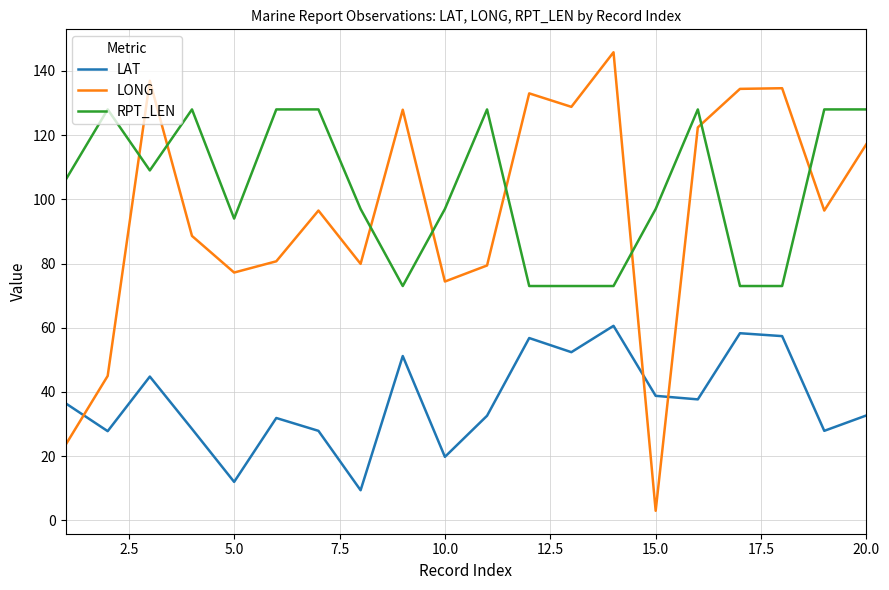

Which series has the largest range (max minus min)?

LONG